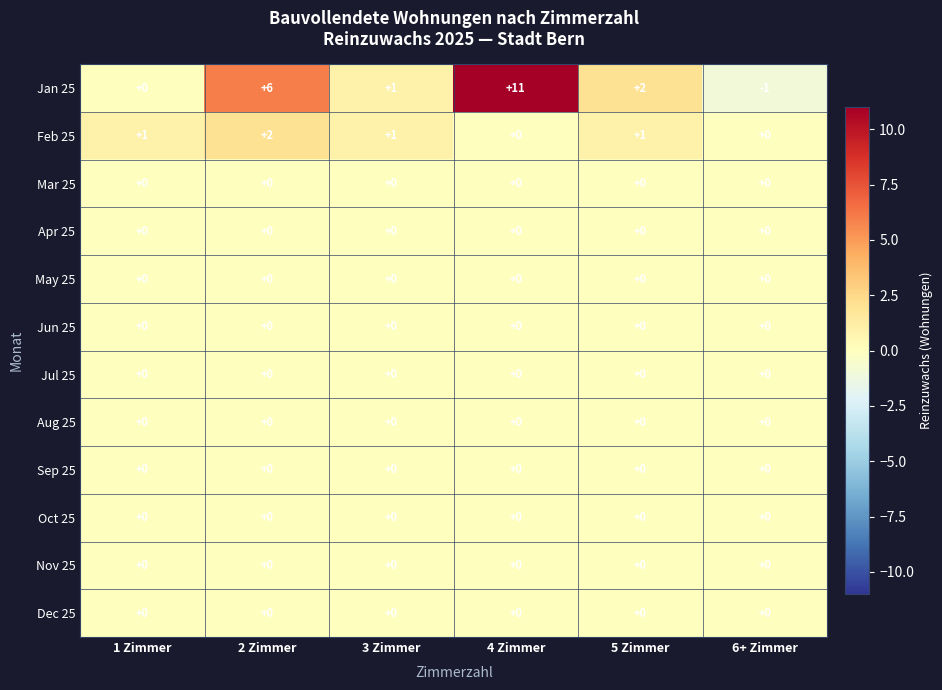

Between 5 Zimmer and 6+ Zimmer, which series saw the biggest shift?

Jan 25